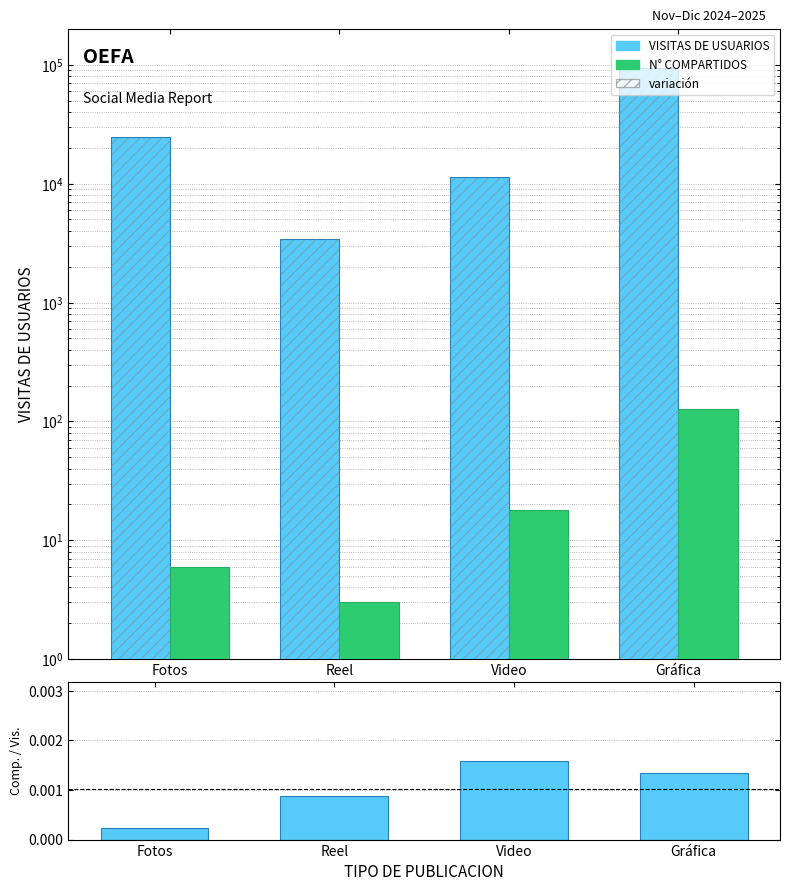

Reading left to right, what are all the values shown in this chart?

VISITAS DE USUARIOS: Fotos=24854.0	Reel=3395.0	Video=11333.0	Gráfica=93456.0
N° VECES EN QUE SE COMPARTE LA PUBLICACION: Fotos=6.0	Reel=3.0	Video=18.0	Gráfica=126.0
Compartidos / Visitas: Fotos=0.0	Reel=0.0	Video=0.0	Gráfica=0.0